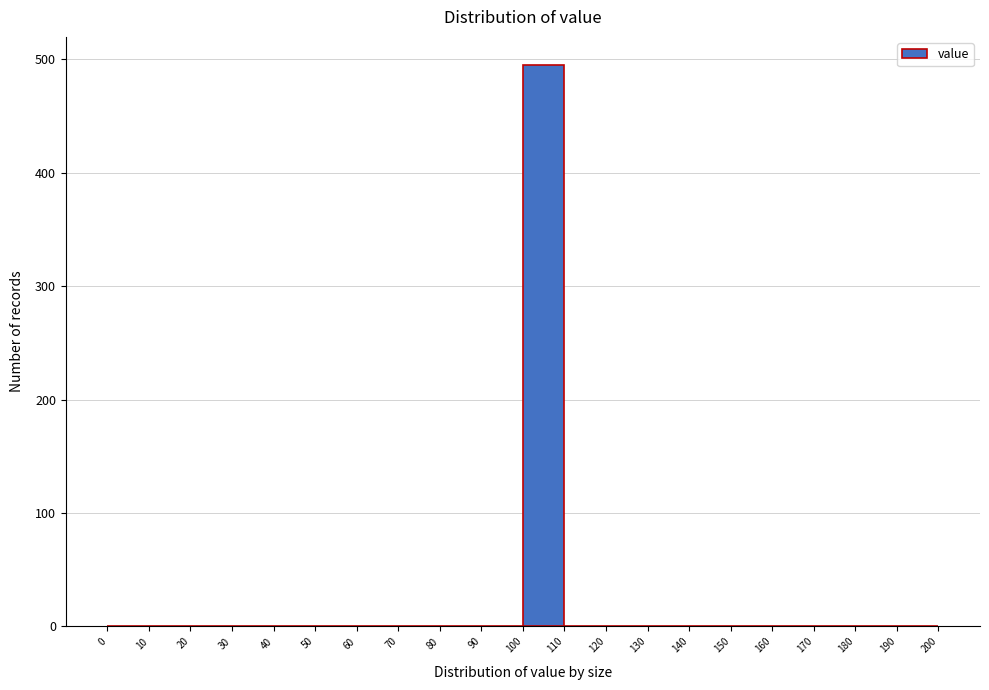

What is the height of the bar covering 100 to 110 on the x-axis? The values are not printed on the chart, so give them approximately, as read against the axis.

500